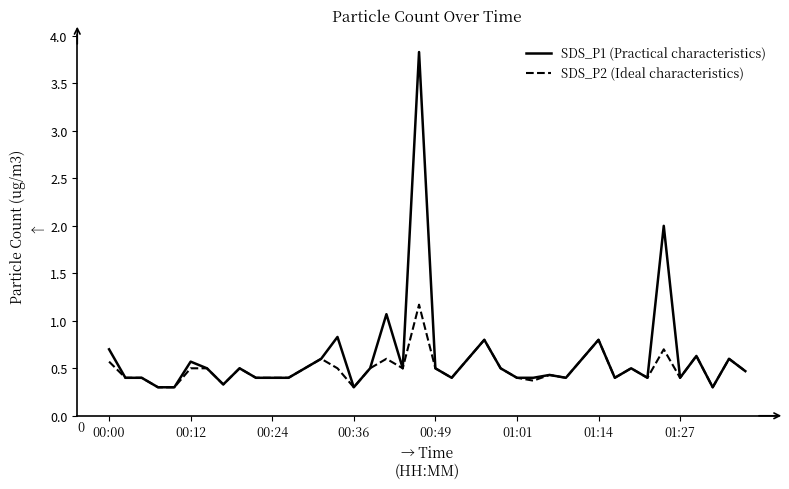

Which series has the largest range (max minus min)?

SDS_P1 (Practical characteristics)